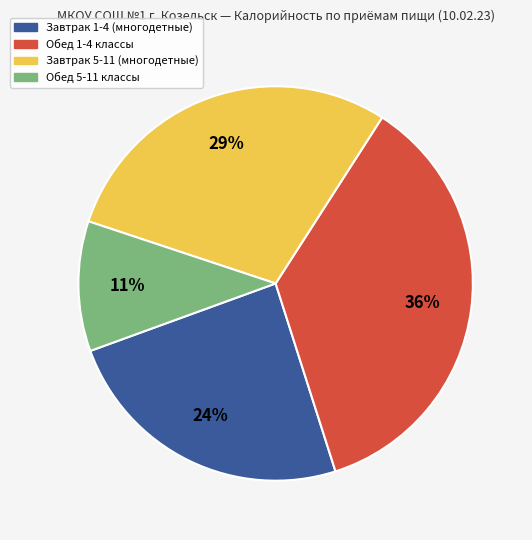

To the nearest percent, what is the difference between the largest and smallest slice percentages?

25%